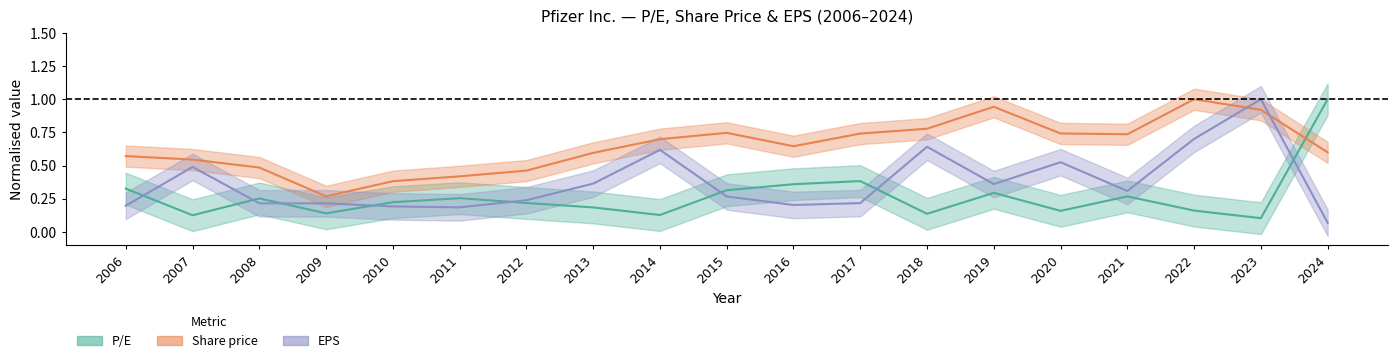

How many data points does each series have?

19